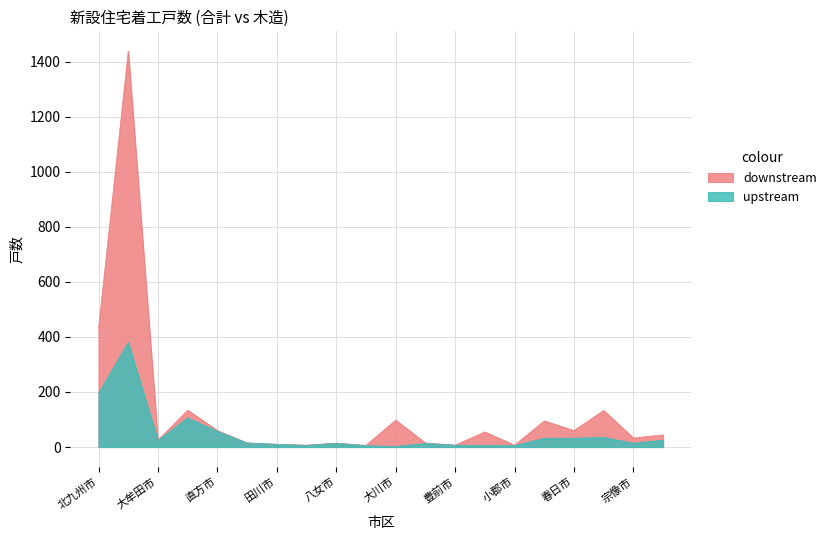

Which series has the largest range (max minus min)?

downstream